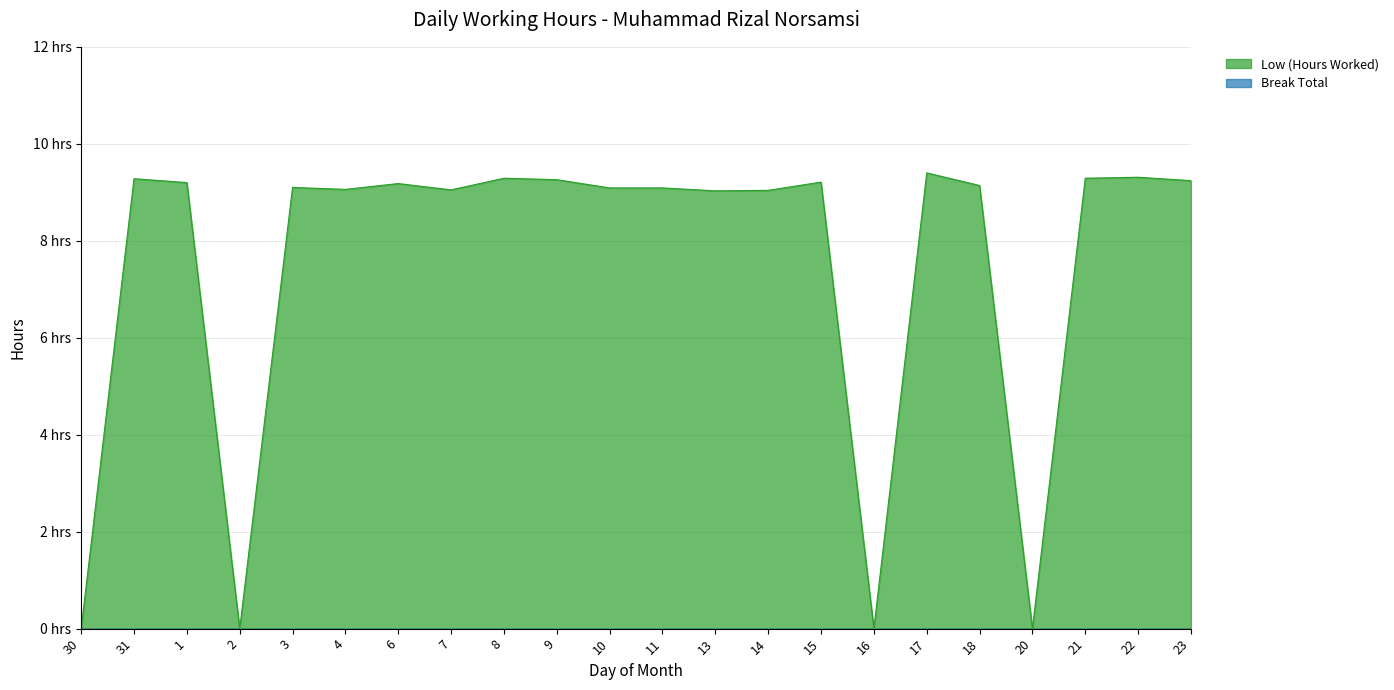

What is the sum of the values at 10 and 20?

9.1